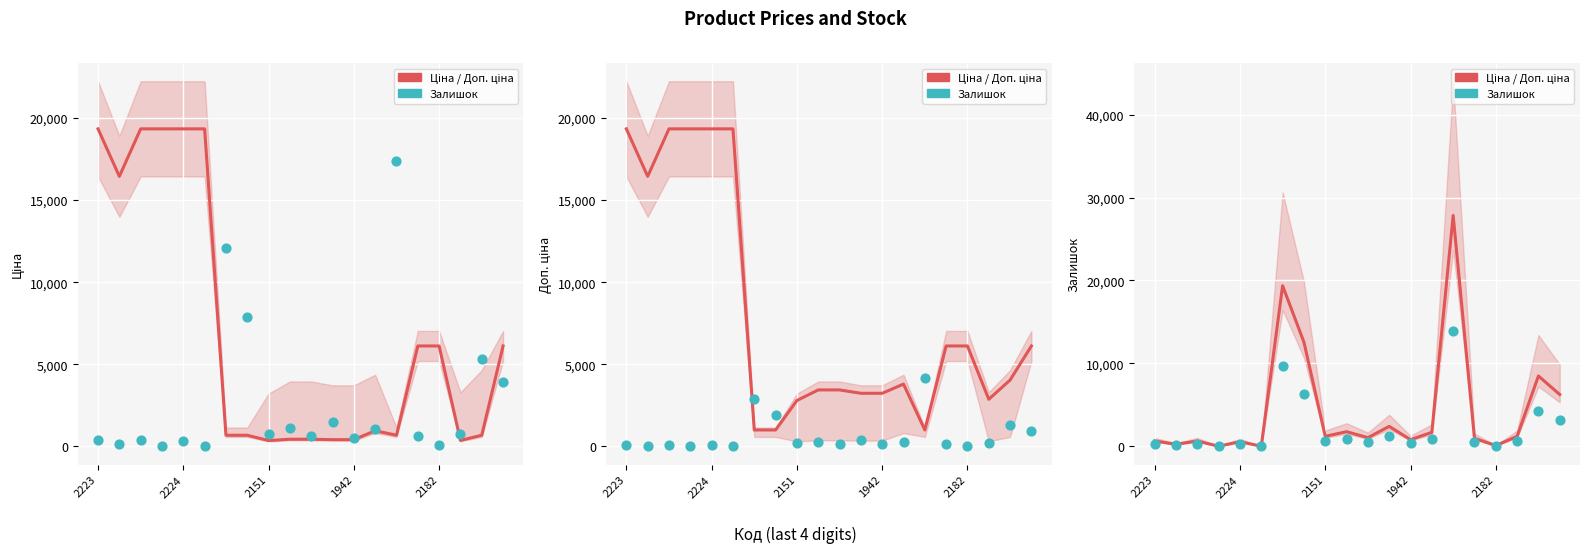

Which series has the largest Y range (max minus min)?

Ціна